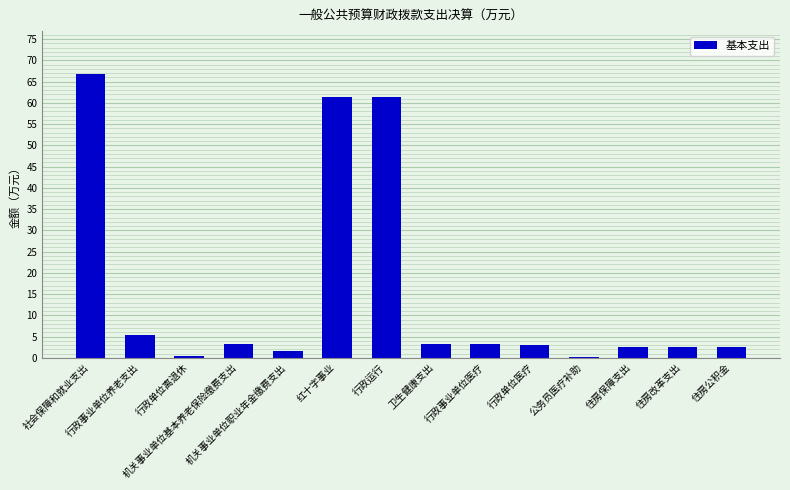

What is the sum of all values?

218.2